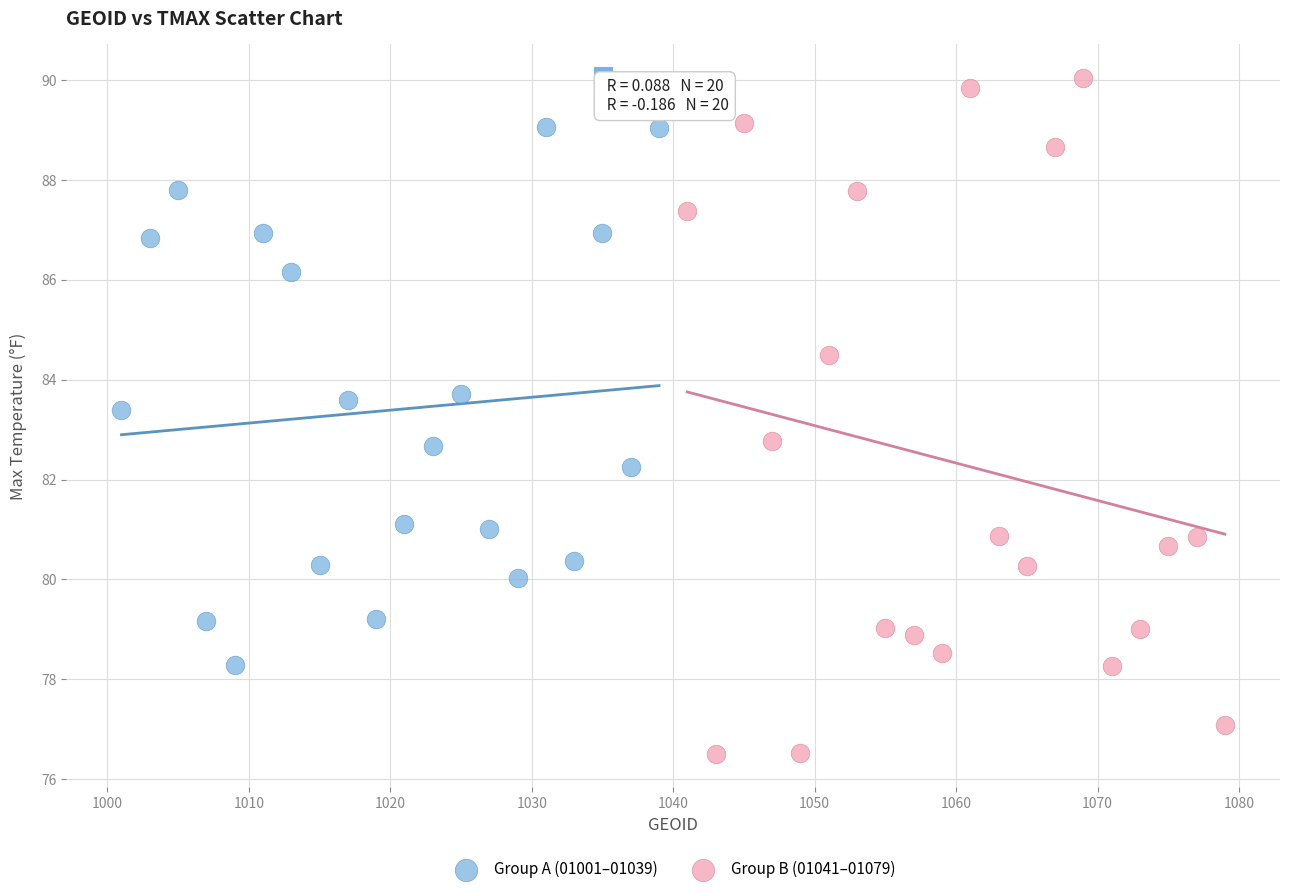

Which series reaches the maximum Y coordinate?

Group B (01041–01079)